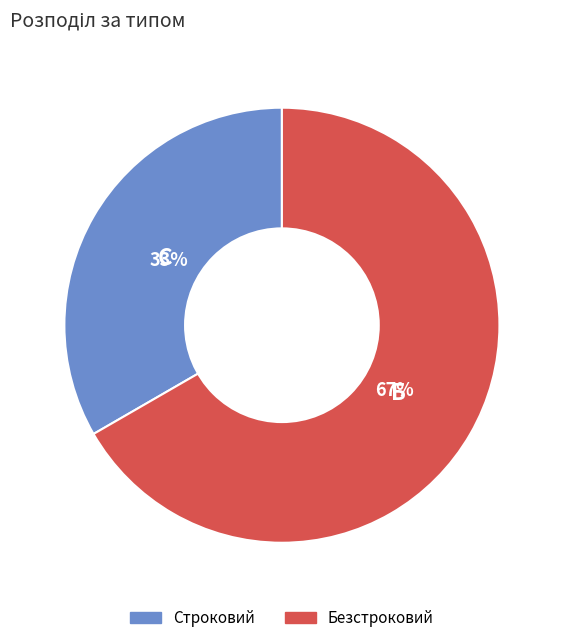

To the nearest percent, what is the average slice percentage?

50%